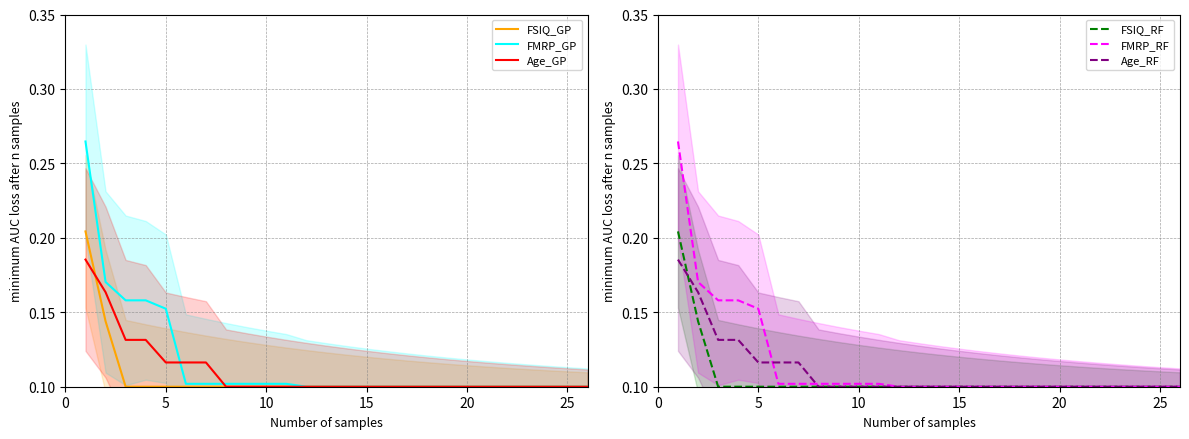

True or false: Age_GP and Age_RF cross at least once.

False